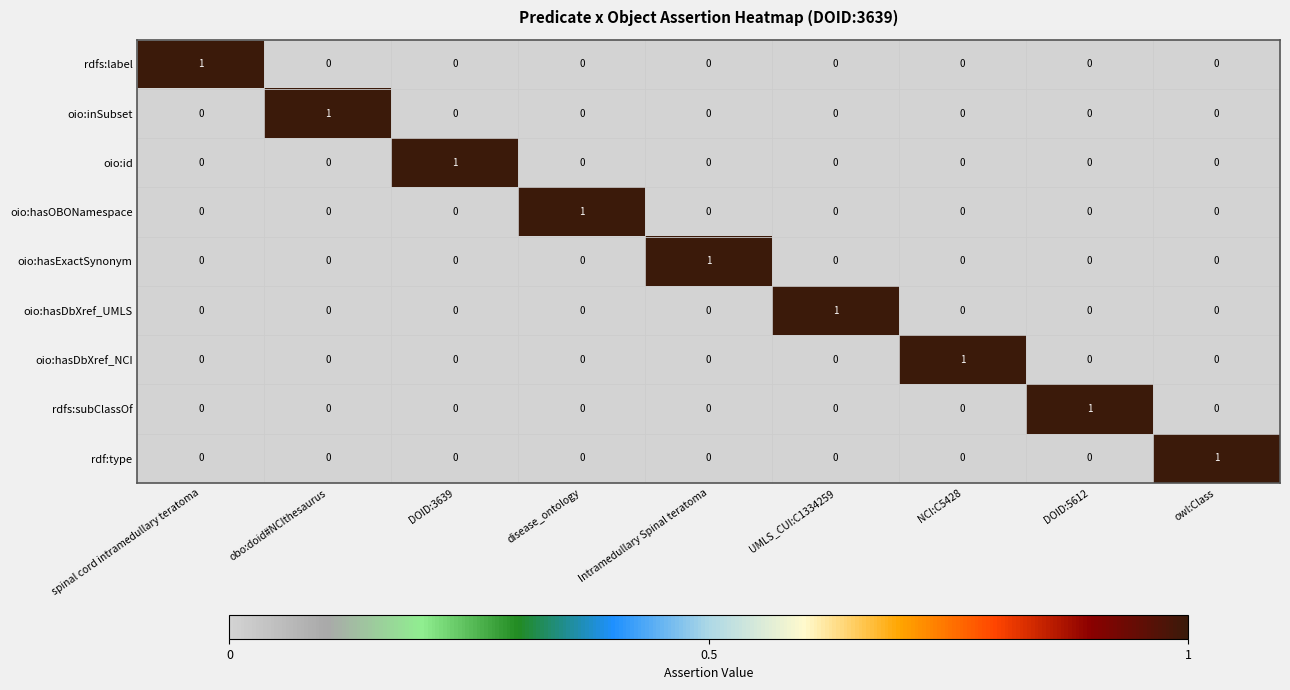

The oio:hasOBONamespace series shows 0 at obo:doid#NCIthesaurus. True or false?

True